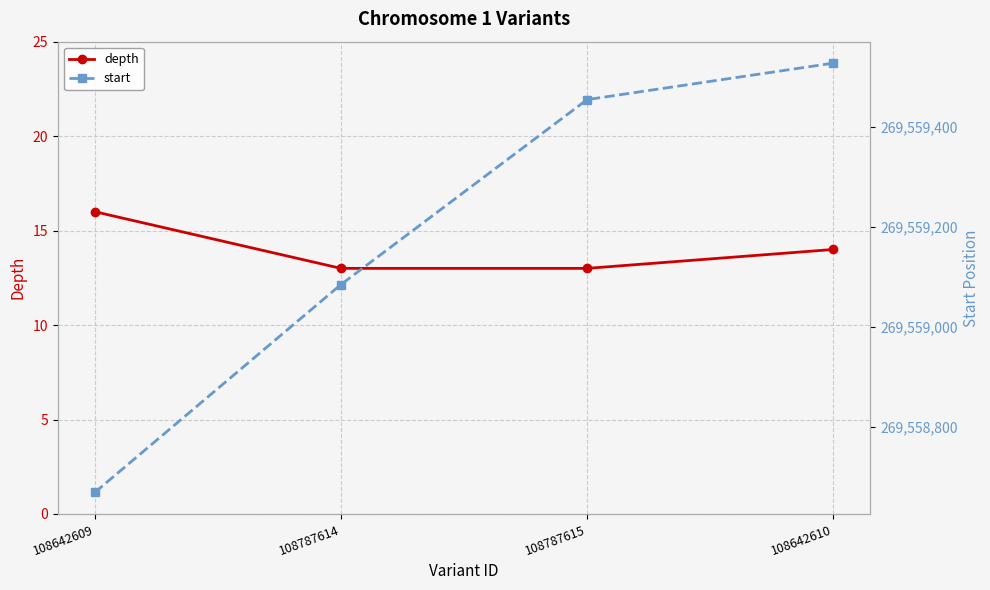

What is the spread (max minus min) of values at 108642610?

269559514